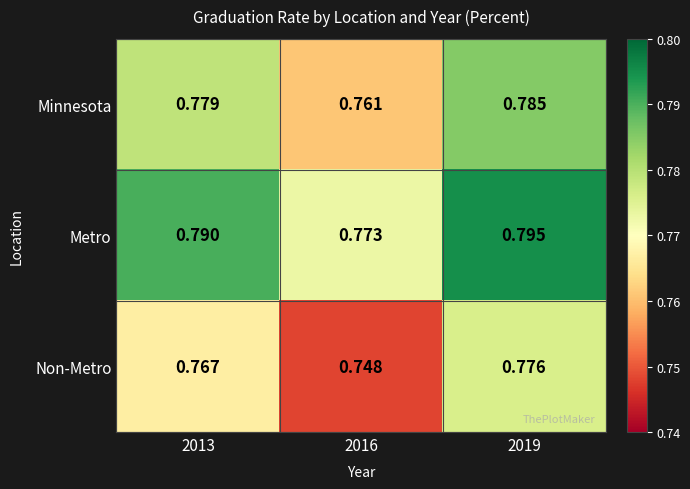

Which series has the largest total across all categories?

Metro